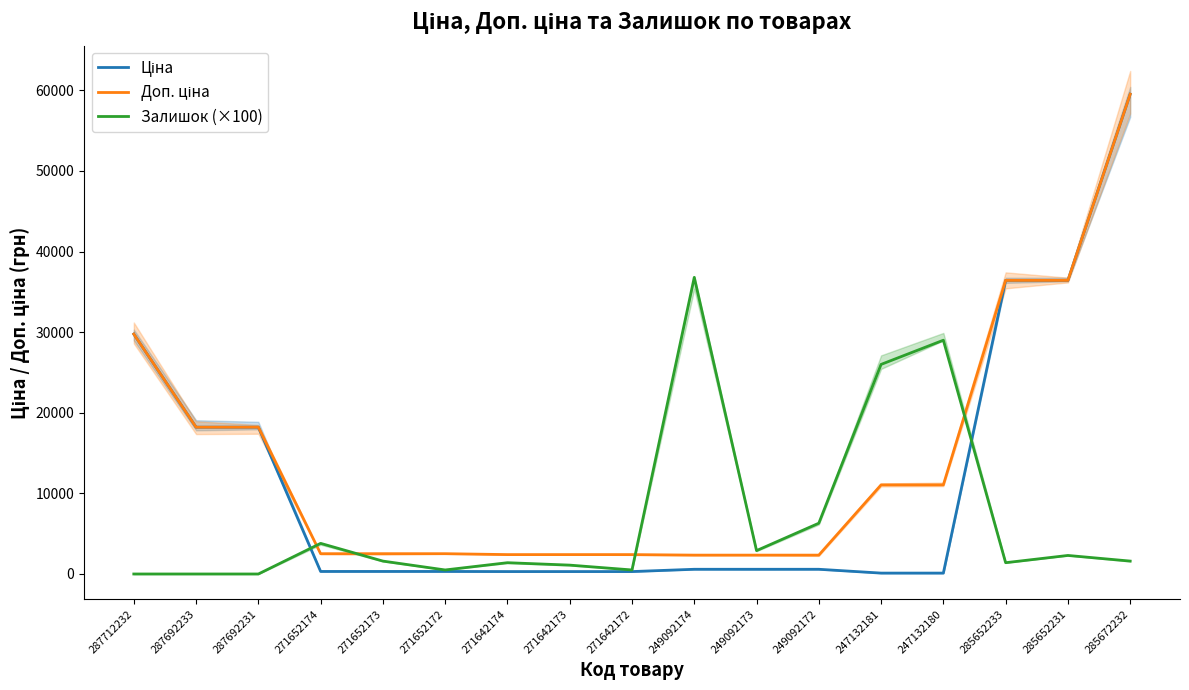

Does the chart display data point markers on the line(s)?

No